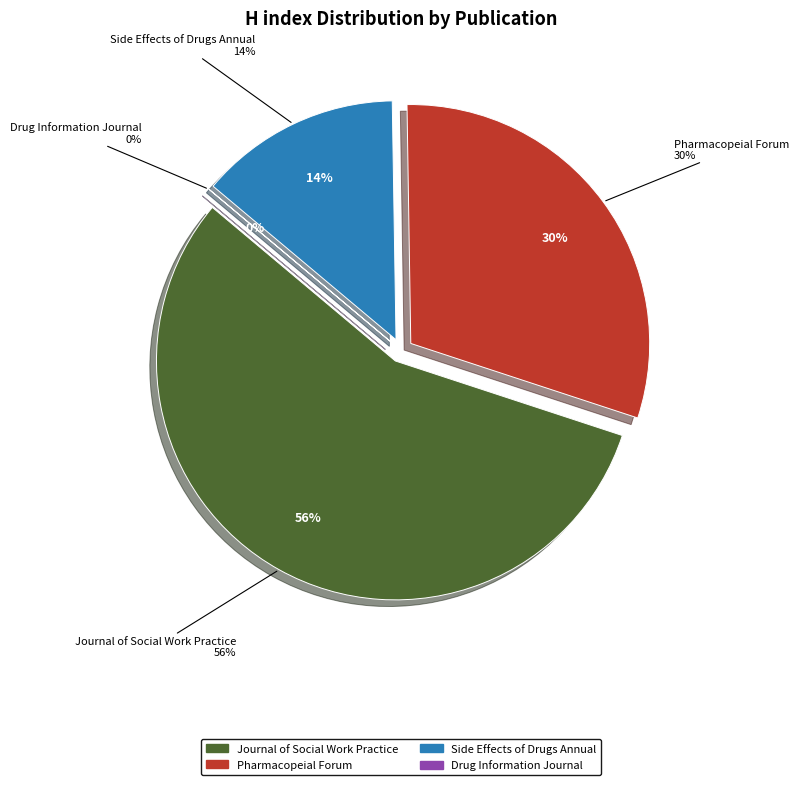

Combined, do Drug Information Journal and Side Effects of Drugs Annual account for over 50%?

No